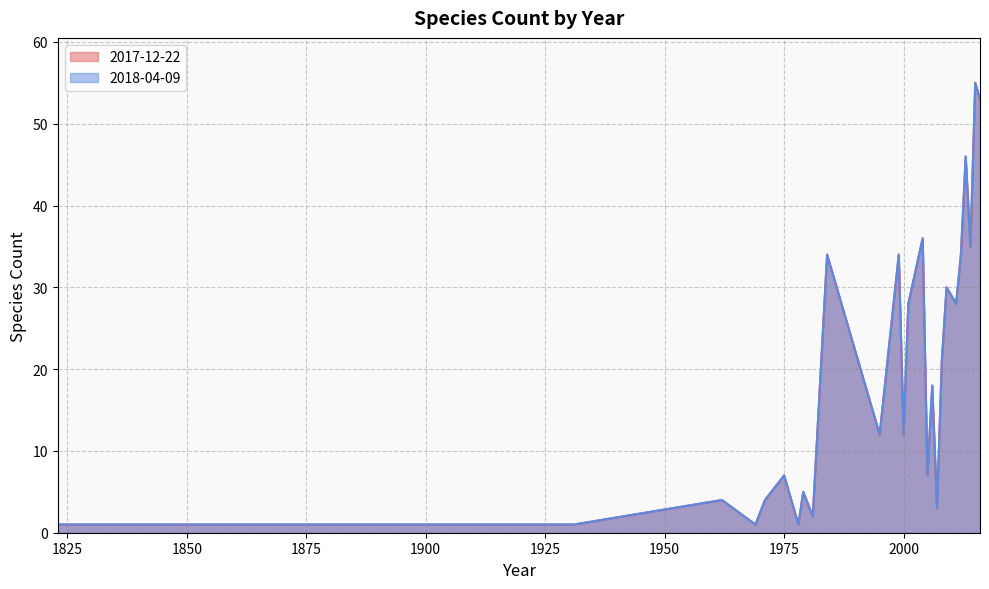

What is the smallest value displayed?

1